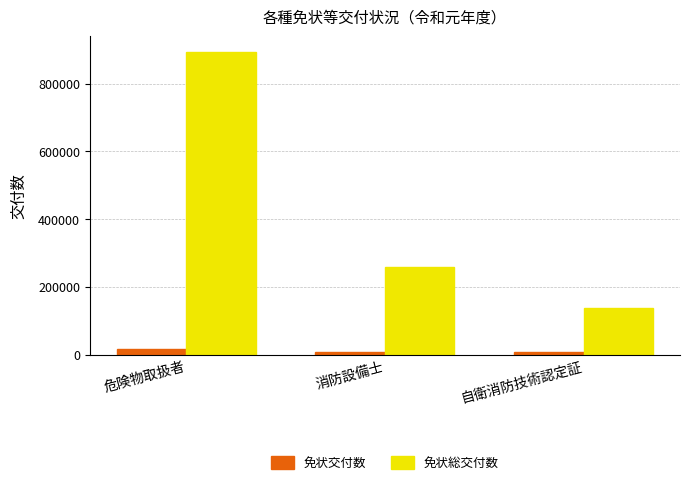

What is the sum of all 免状総交付数 values?

1291457